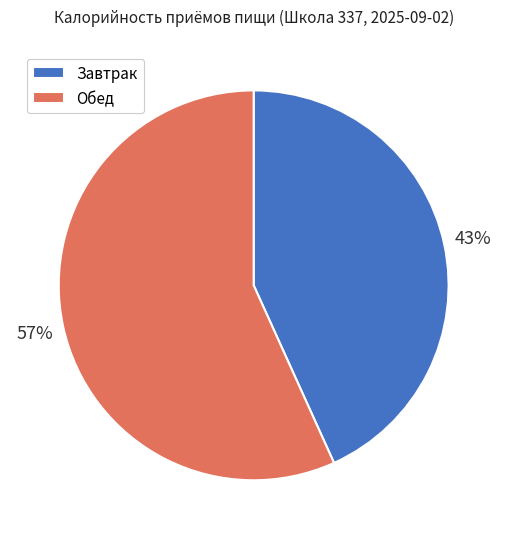

To the nearest percent, what percentage of the pie is Обед?

57%